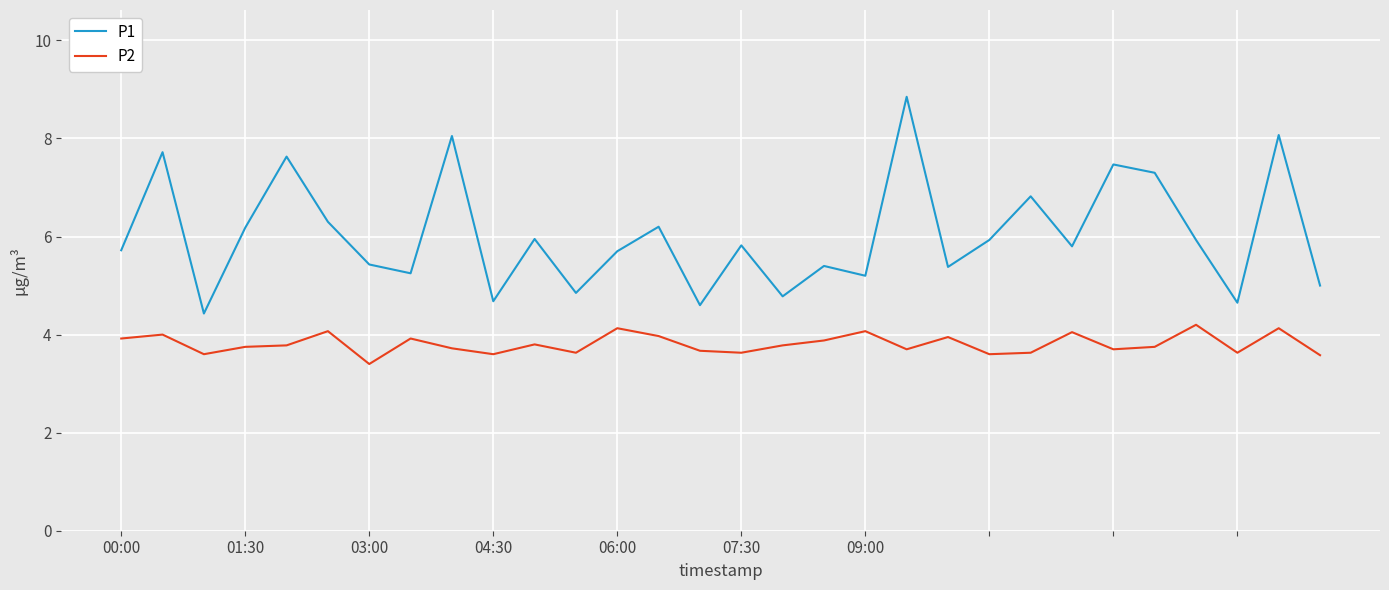

What is the difference between the second highest and second lowest values in the P1 series?

3.5